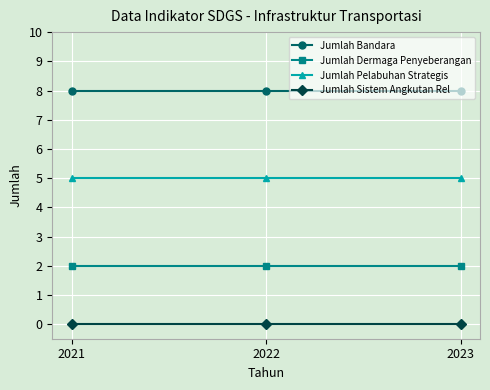

What is the greatest value displayed?

8